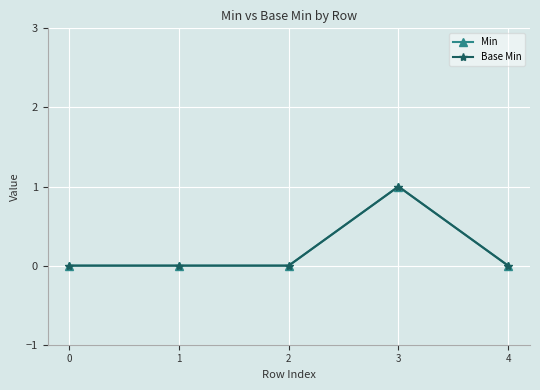

How many lines are shown in the chart?

2